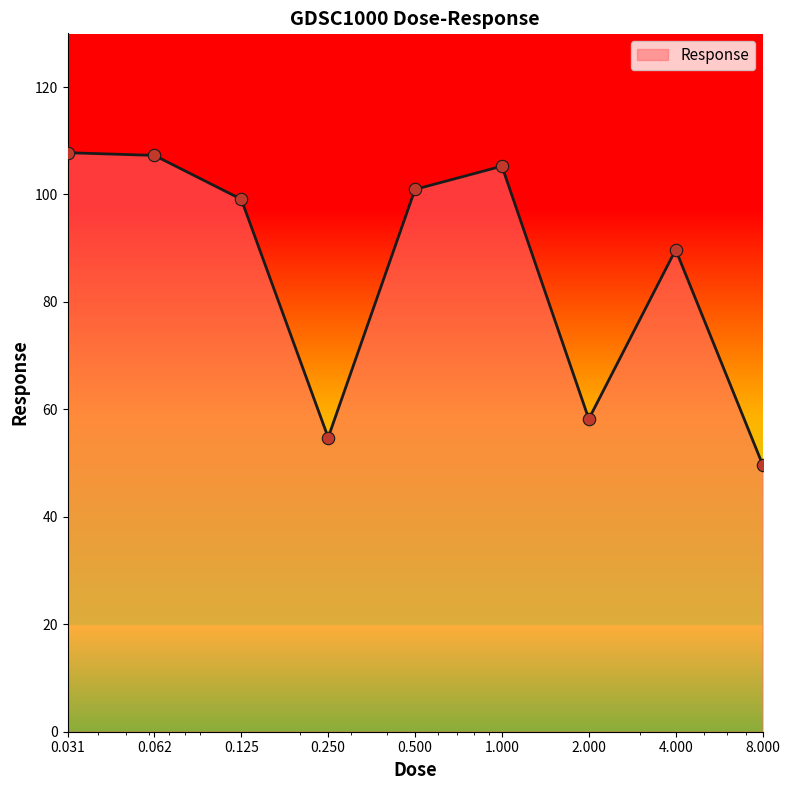

What is the difference between the maximum and minimum values?

58.0